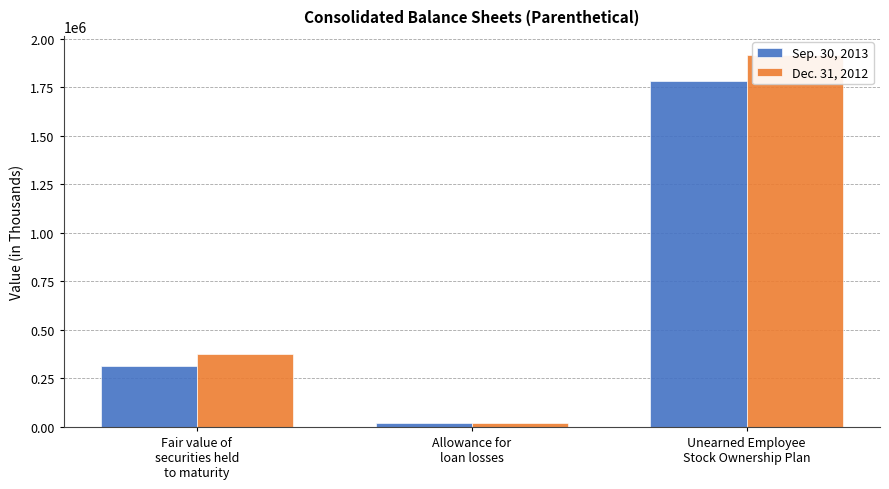

What position from the left is Allowance for
loan losses?

2